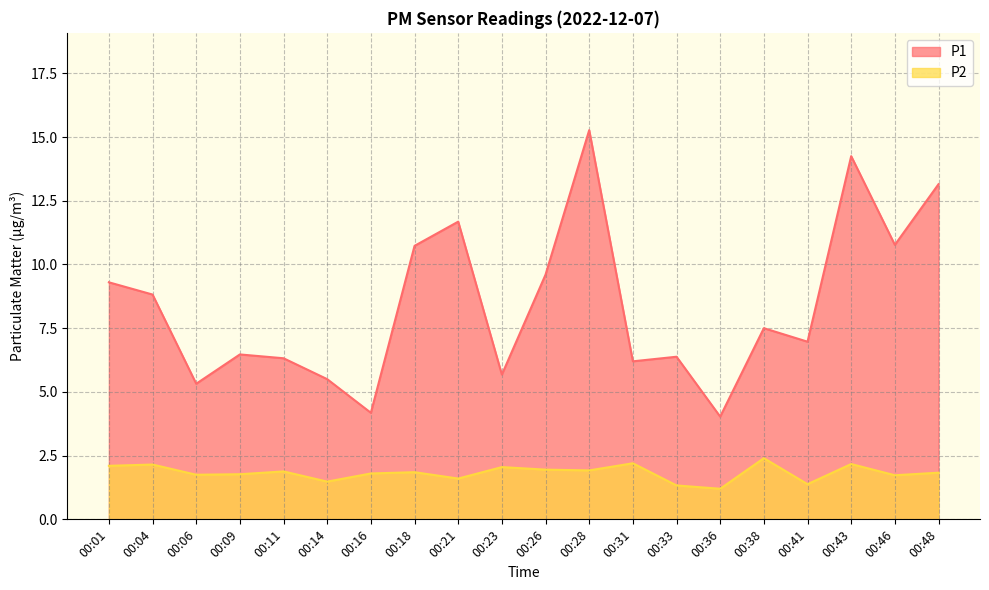

Which category has the lowest value in the P1 series?

00:36